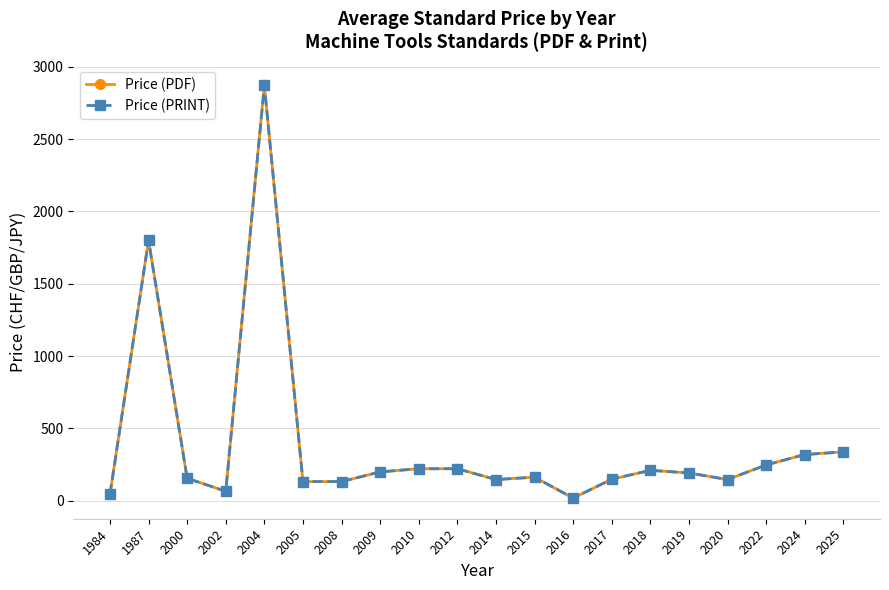

Does the chart have visible grid lines?

Yes